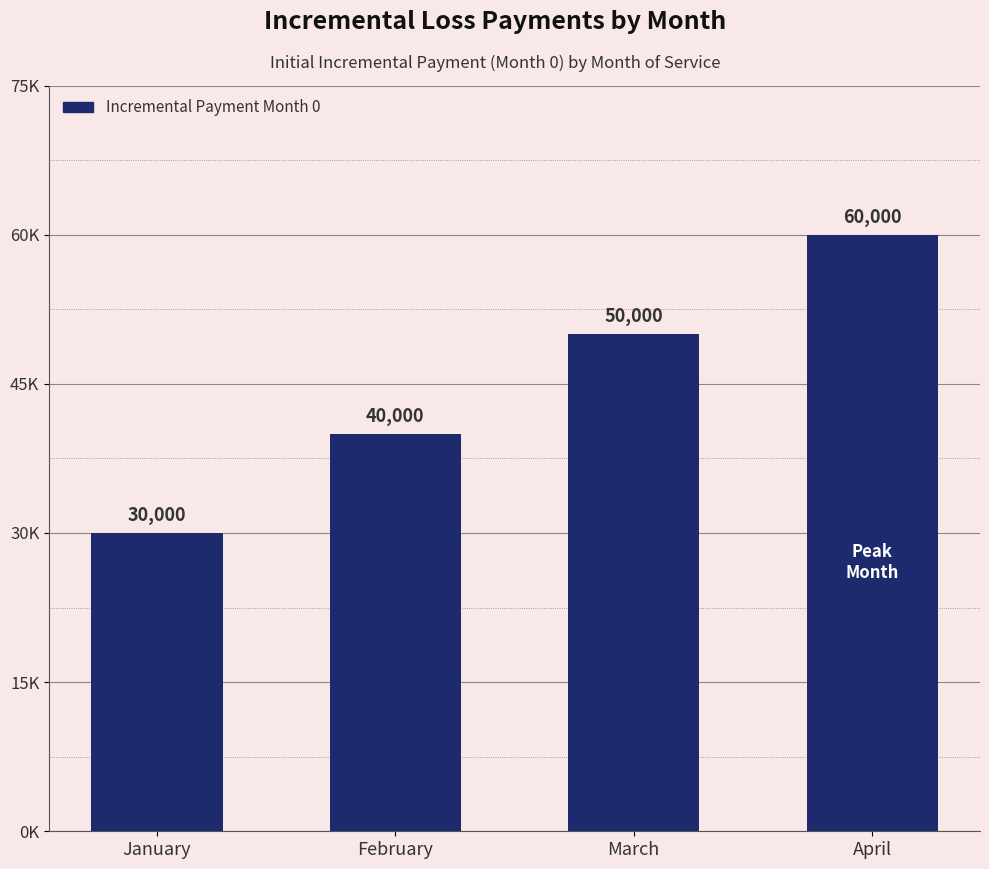

Are the bars horizontal?

No